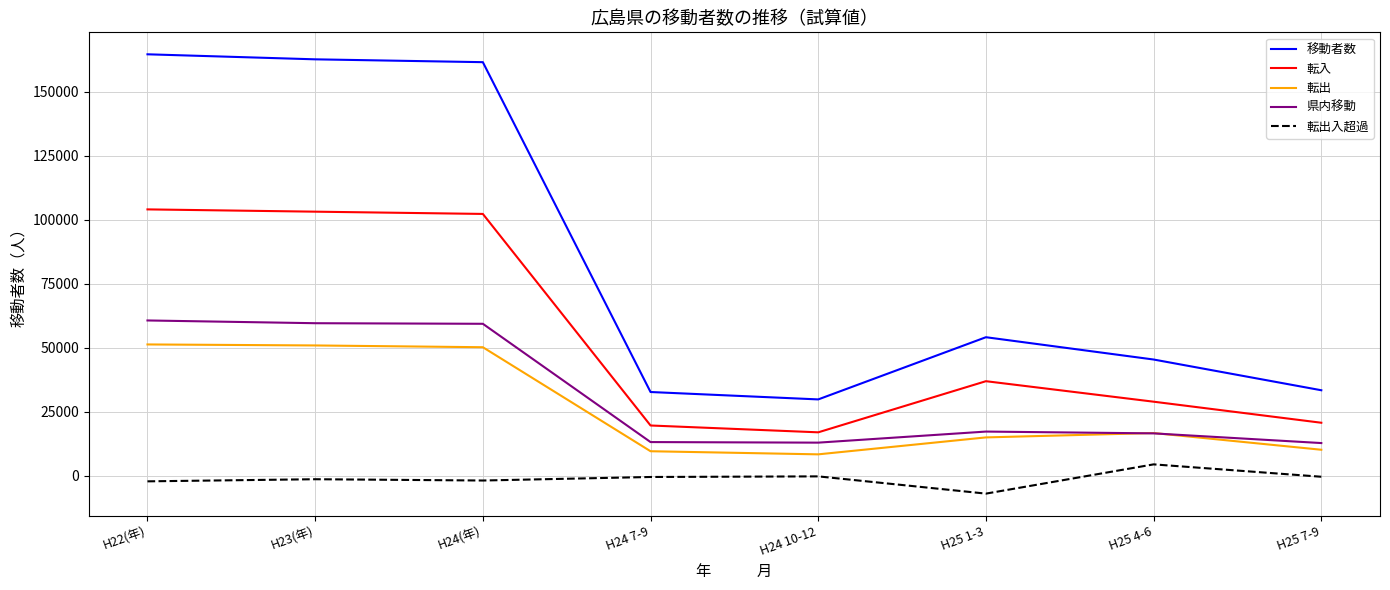

Is the value of 転出 at H25 1-3 greater than the value of 転入 at H25 4-6?

No